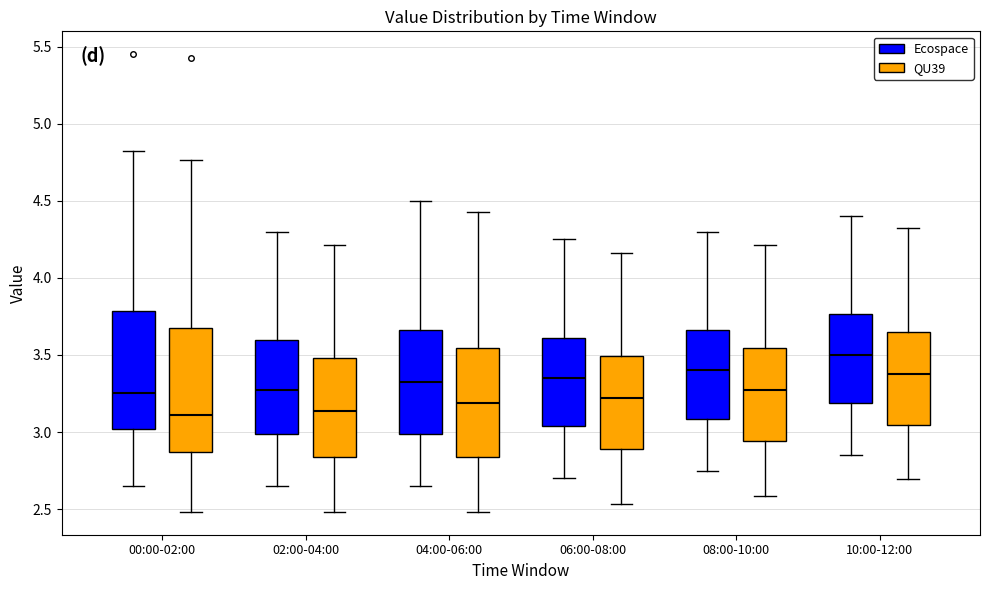

Reading left to right, read every box against the y-axis: the position of its median line, the range the box covers, and the ends of its whiskers. The values are not printed on the chart, so give them approximately, as read against the axis.

00:00-02:00 (Ecospace): median 3.25, box 3.00 to 3.80, whiskers 2.65 to 4.80
00:00-02:00 (QU39): median 3.10, box 2.85 to 3.65, whiskers 2.50 to 4.75
02:00-04:00 (Ecospace): median 3.30, box 3.00 to 3.60, whiskers 2.65 to 4.30
02:00-04:00 (QU39): median 3.15, box 2.85 to 3.50, whiskers 2.50 to 4.20
04:00-06:00 (Ecospace): median 3.35, box 3.00 to 3.65, whiskers 2.65 to 4.50
04:00-06:00 (QU39): median 3.20, box 2.85 to 3.55, whiskers 2.50 to 4.45
06:00-08:00 (Ecospace): median 3.35, box 3.05 to 3.60, whiskers 2.70 to 4.25
06:00-08:00 (QU39): median 3.20, box 2.90 to 3.50, whiskers 2.55 to 4.15
08:00-10:00 (Ecospace): median 3.40, box 3.10 to 3.65, whiskers 2.75 to 4.30
08:00-10:00 (QU39): median 3.25, box 2.95 to 3.55, whiskers 2.60 to 4.20
10:00-12:00 (Ecospace): median 3.50, box 3.20 to 3.75, whiskers 2.85 to 4.40
10:00-12:00 (QU39): median 3.40, box 3.05 to 3.65, whiskers 2.70 to 4.30